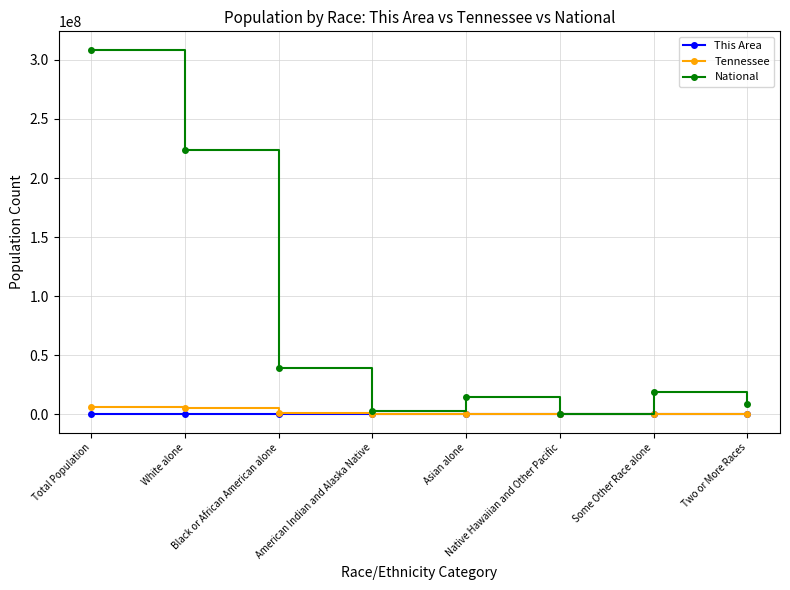

What value does the This Area series have at American Indian and Alaska Native, to the nearest 50?

100